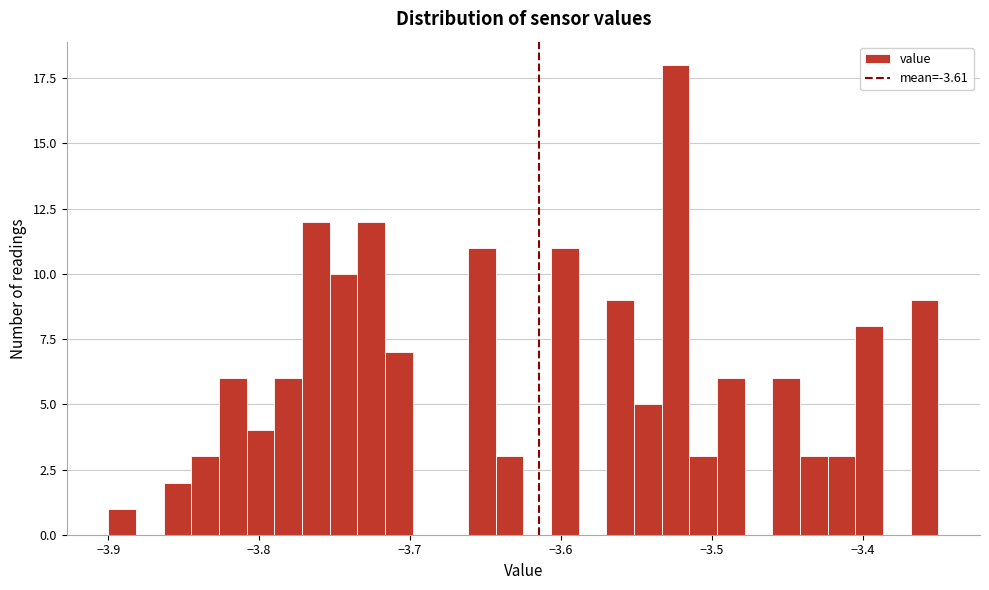

Around what value on the x-axis is the tallest bar? Give the approximate position of its centre, as read against the axis.

-3.52